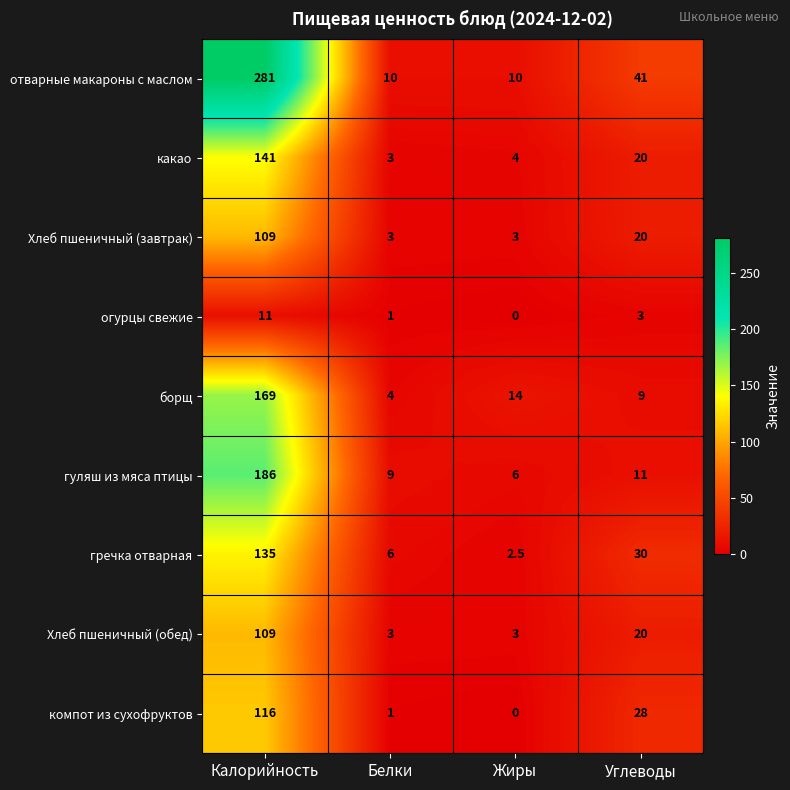

Which series has the largest total across all categories?

отварные макароны с маслом